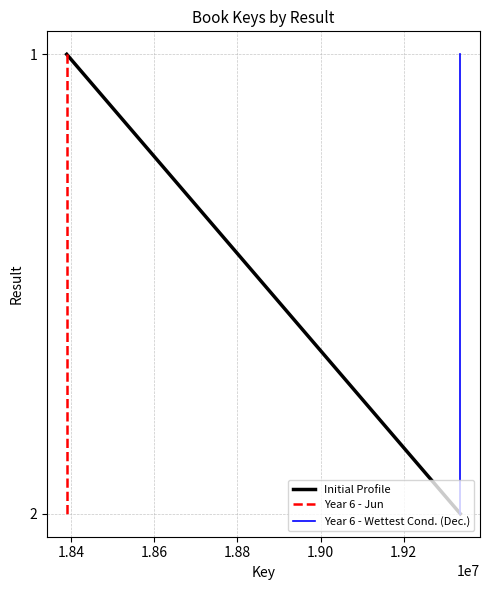

Rank the series at 1.84 from highest to lowest value.

Initial Profile, Year 6 - Jun, Year 6 - Wettest Cond. (Dec.)